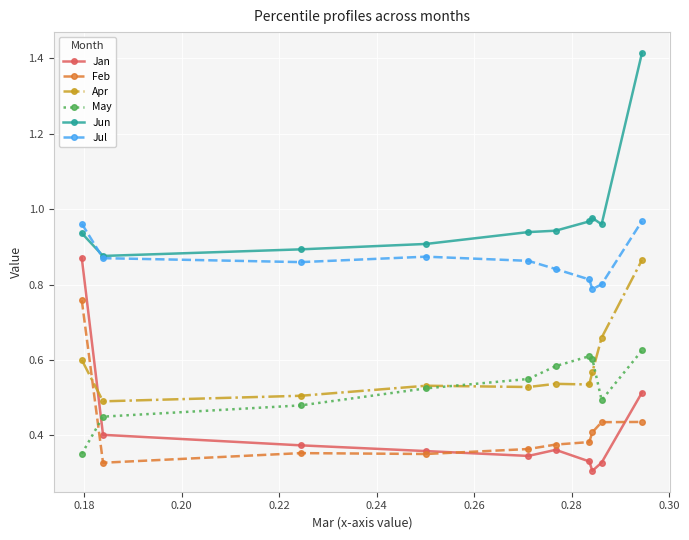

True or false: Jul and Apr intersect in this chart.

False